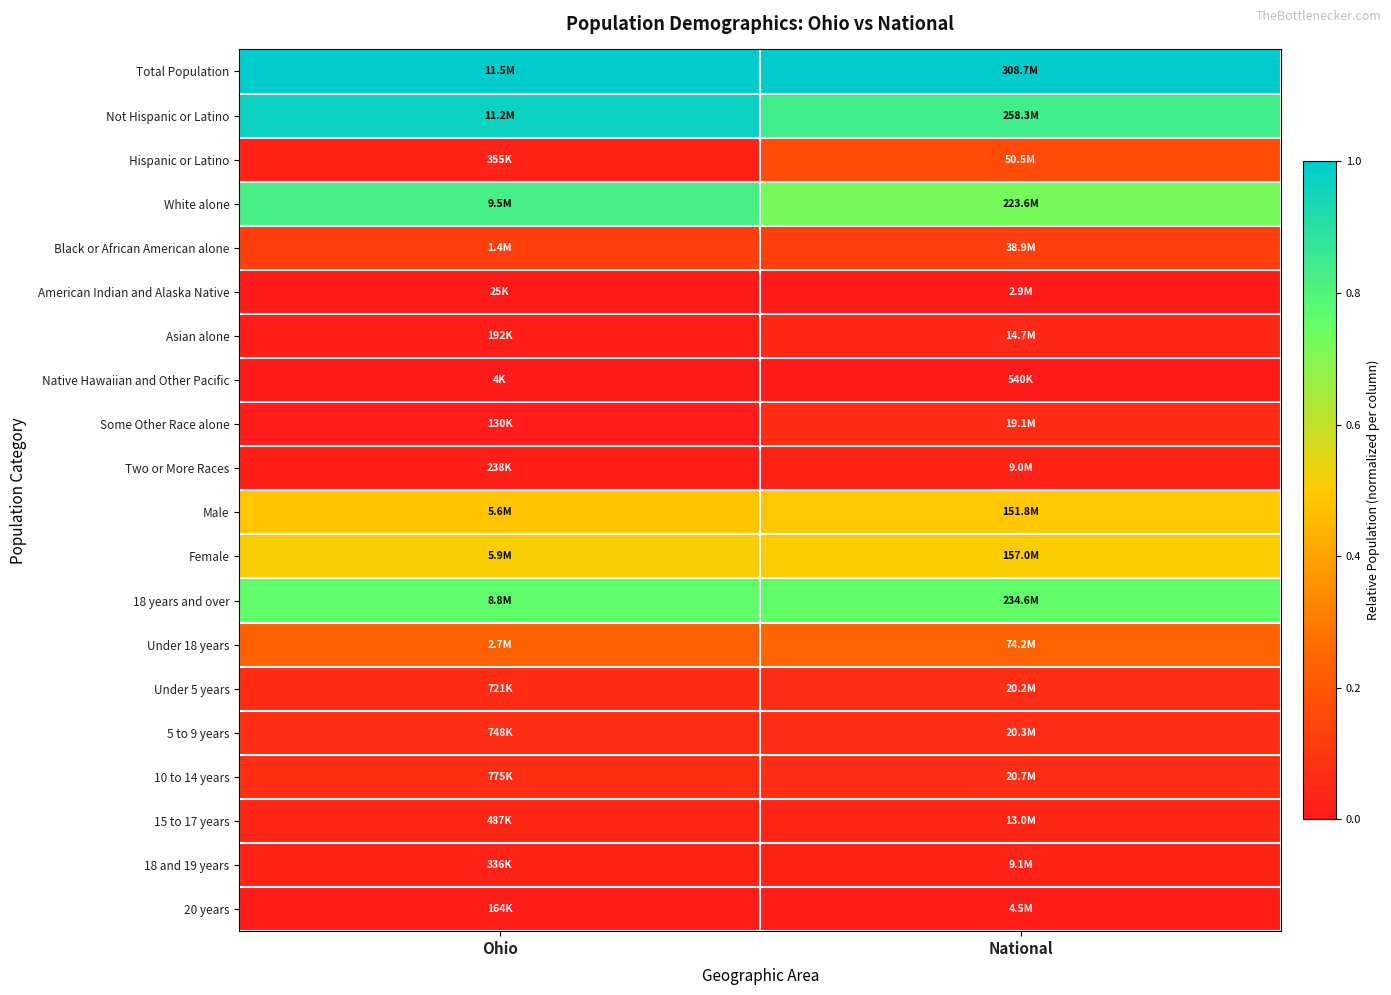

What is the total value across all series at Ohio?

5.3